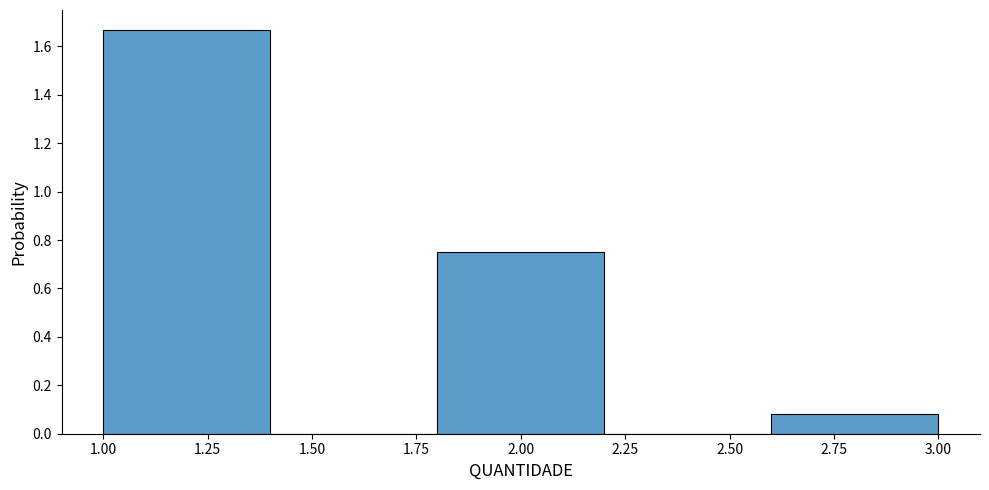

Which range on the x-axis has the tallest bar?

1.0 to 1.4